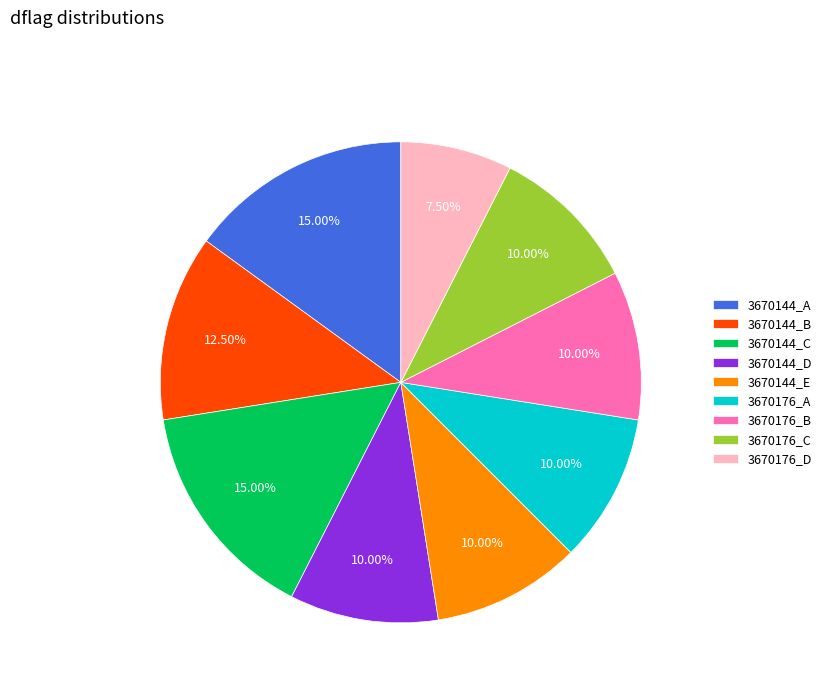

Between 3670144_A and 3670144_B, which is larger?

3670144_A